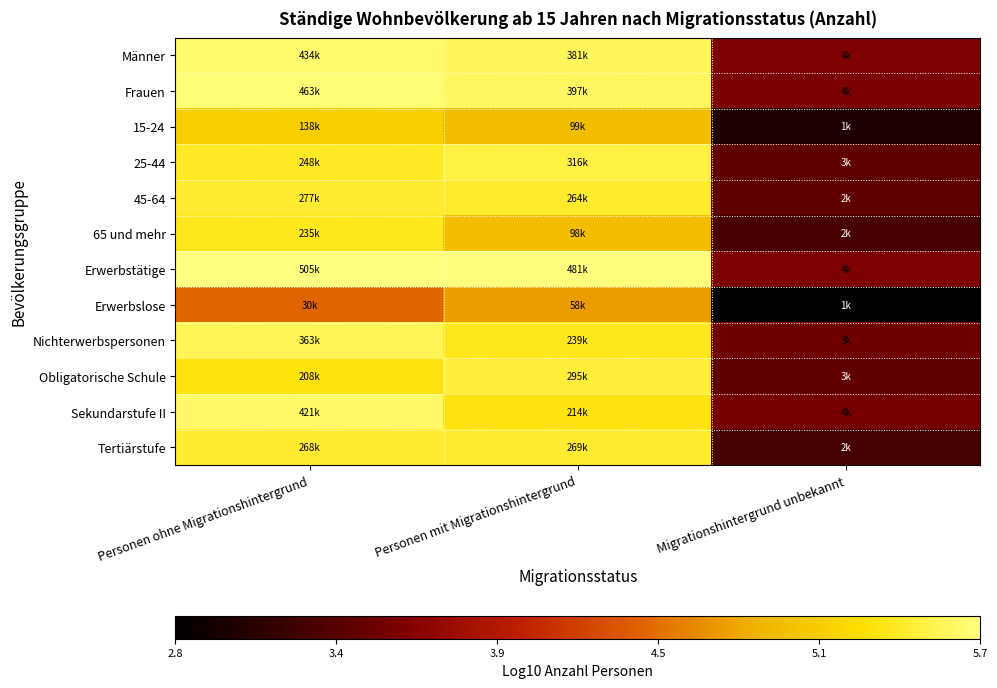

At Personen mit Migrationshintergrund, list the series in order from largest to smallest.

Erwerbstätige, Frauen, Männer, 25-44, Obligatorische Schule, Tertiärstufe, 45-64, Nichterwerbspersonen, Sekundarstufe II, 15-24, 65 und mehr, Erwerbslose